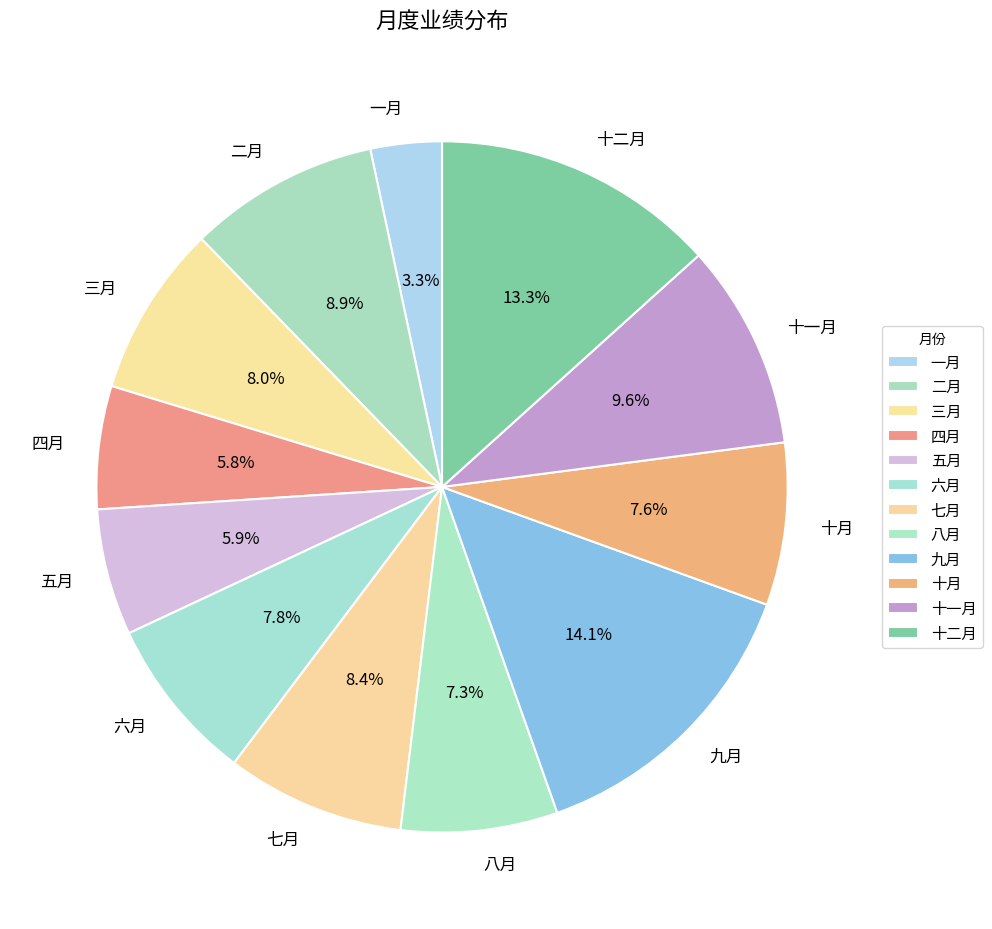

How many segments does this pie chart have?

12